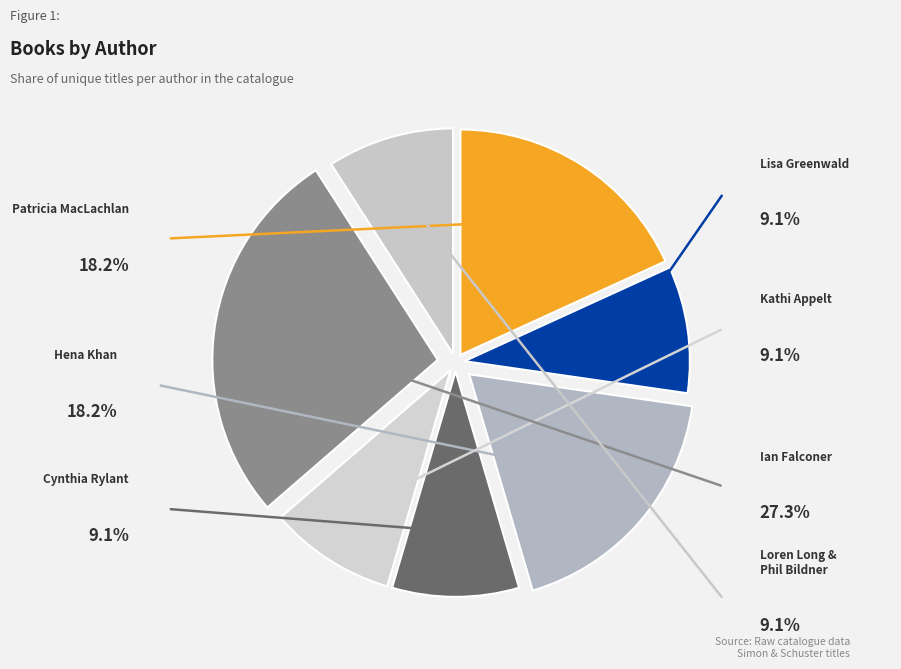

How many segments does this pie chart have?

7